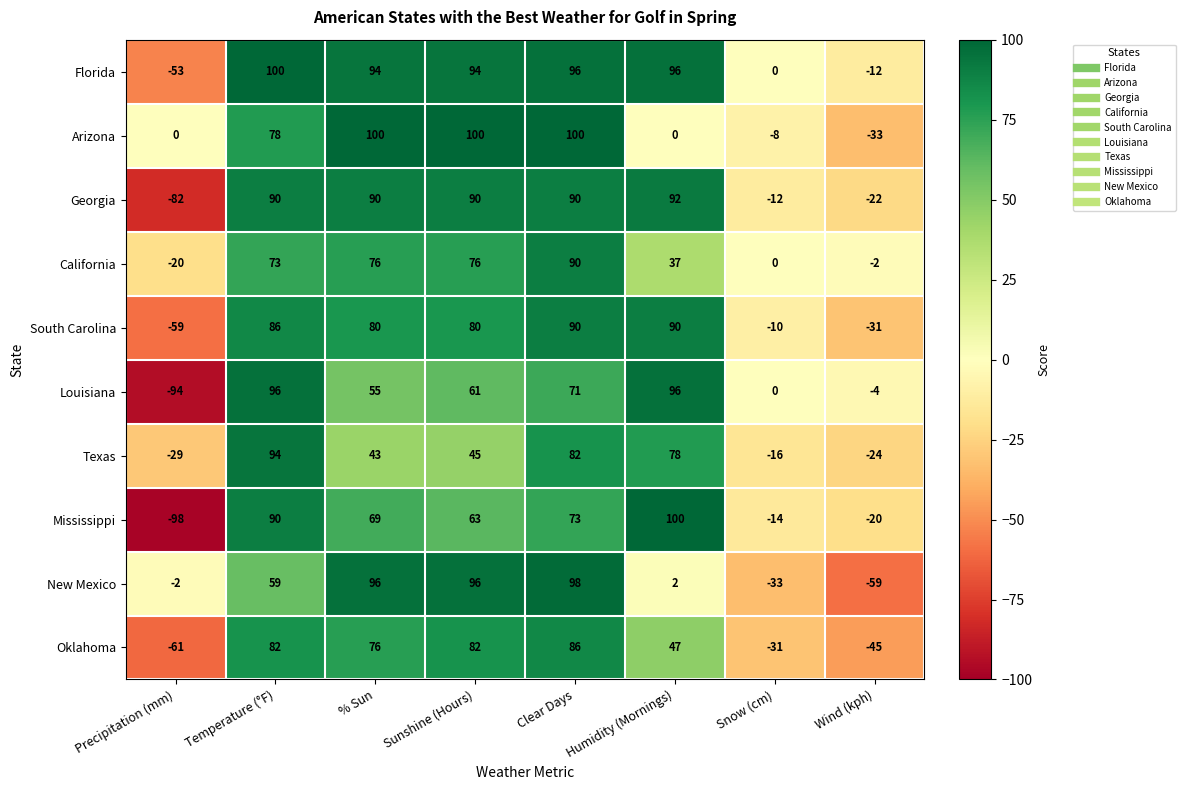

Which series has the widest spread of values?

Mississippi